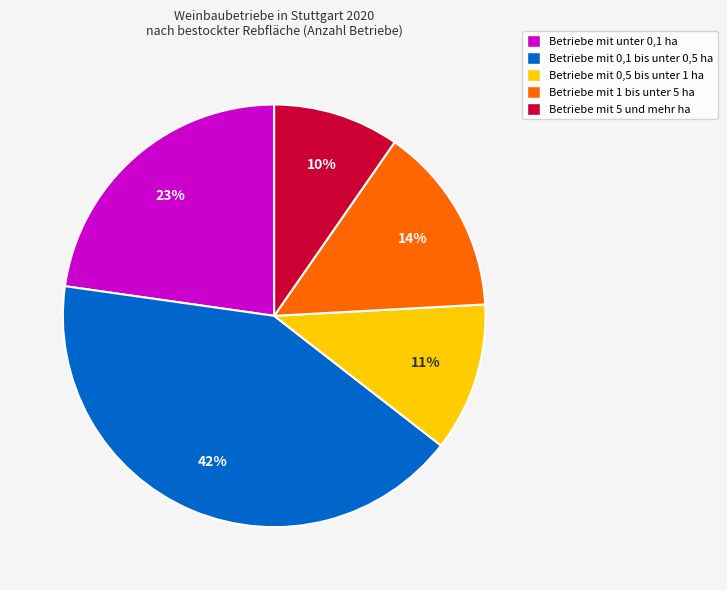

Does Betriebe mit unter 0,1 ha account for over 50% of the chart?

No